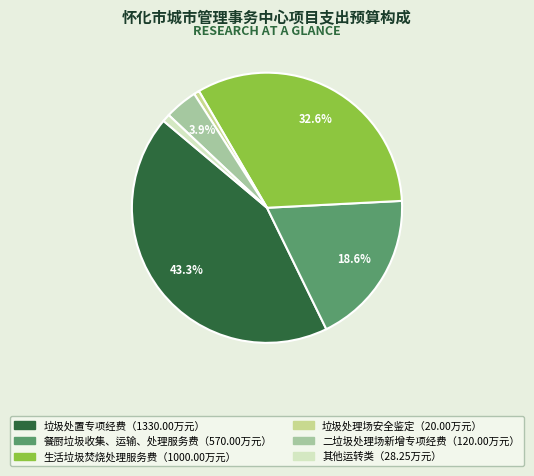

Count the number of slices in the pie.

6